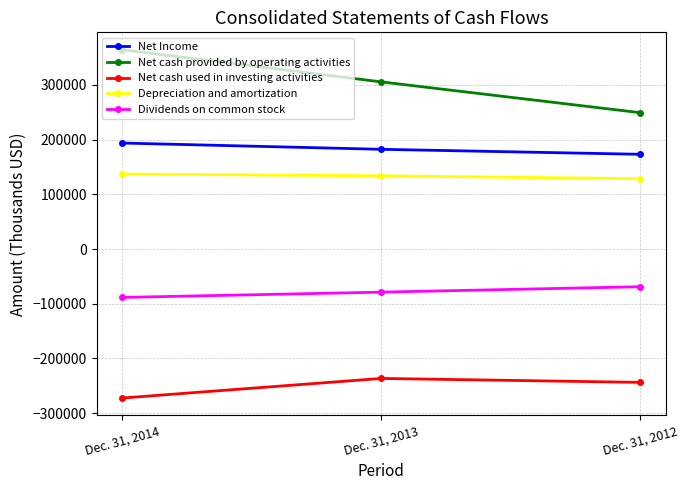

Which series has the largest total across all categories?

Net cash provided by operating activities